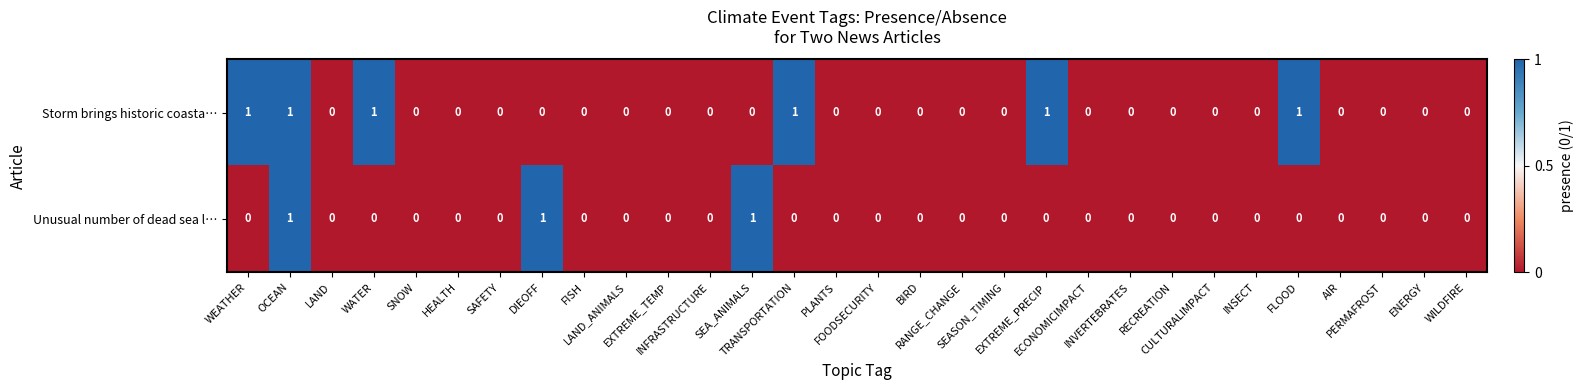

List the series in order of their overall mean, highest first.

Storm brings historic coasta…, Unusual number of dead sea l…